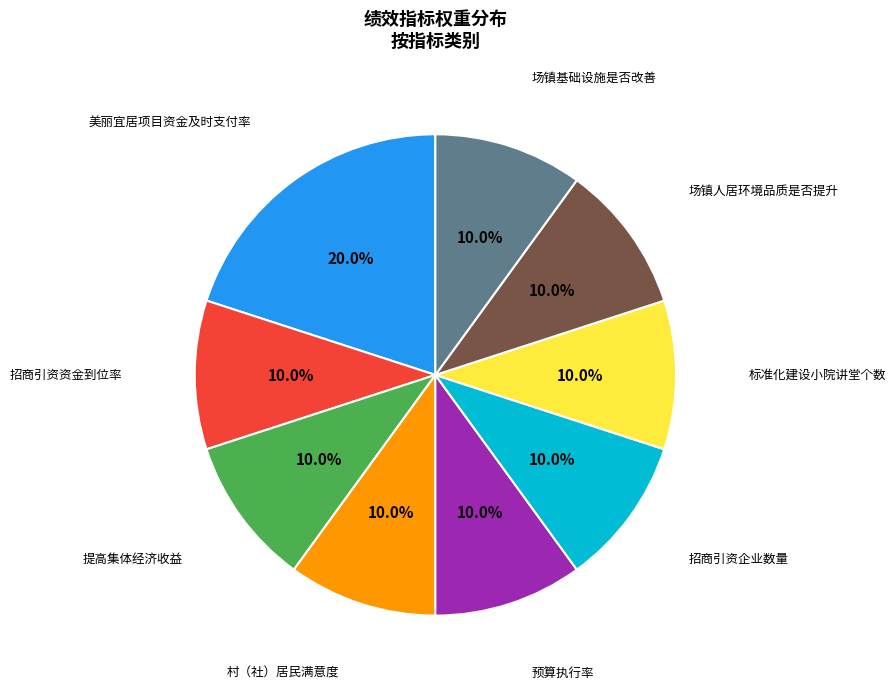

Is there any slice that represents more than half of the pie?

No